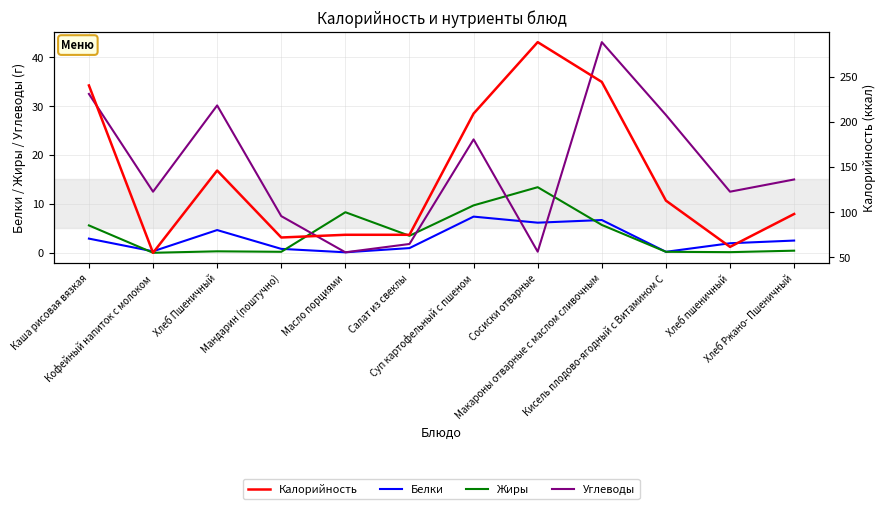

What are all the series names shown in the legend?

Белки, Жиры, Углеводы, Калорийность